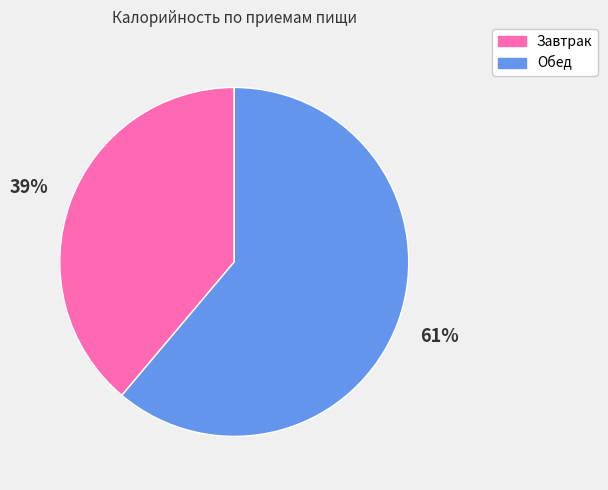

Rank the categories by value from lowest to highest.

Завтрак, Обед